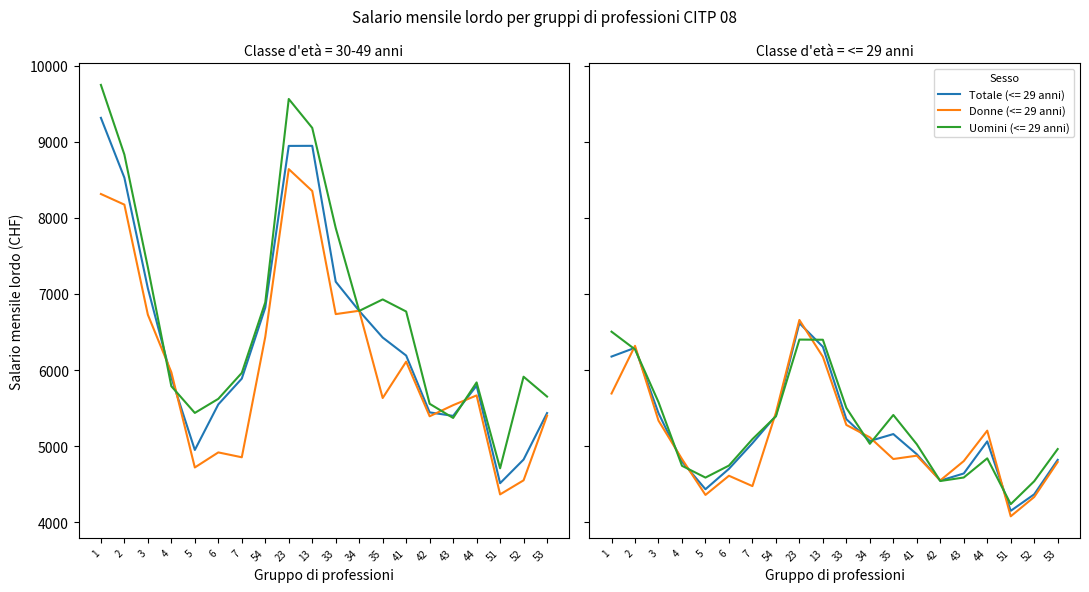

How many interior local peaks does the Uomini (30-49 anni) series have?

4